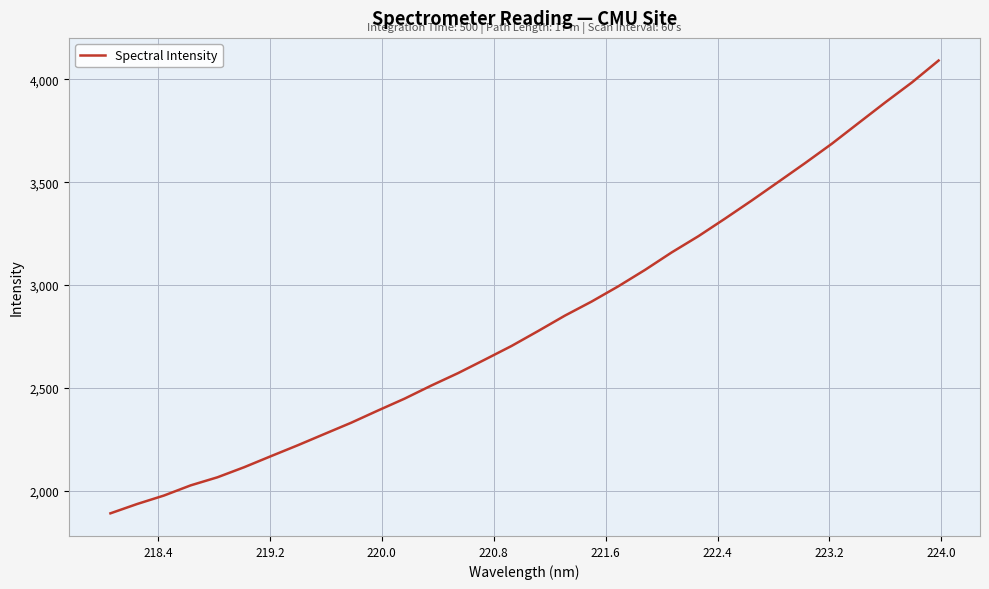

What is the maximum value shown in the chart?

4091.4